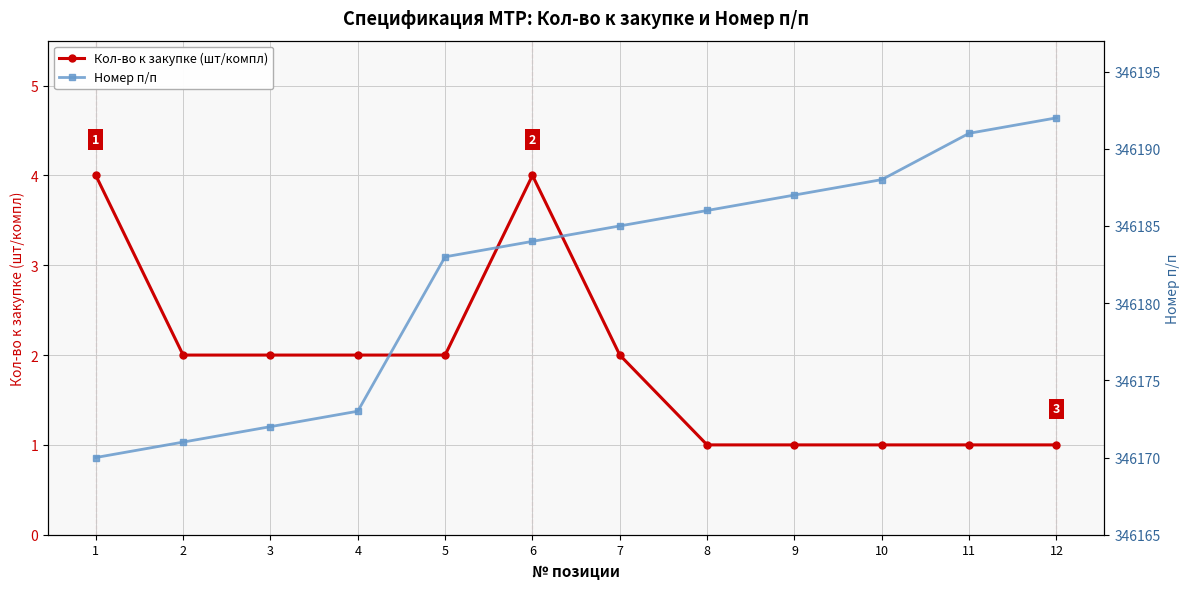

At which category is the sum across all series the highest?

12